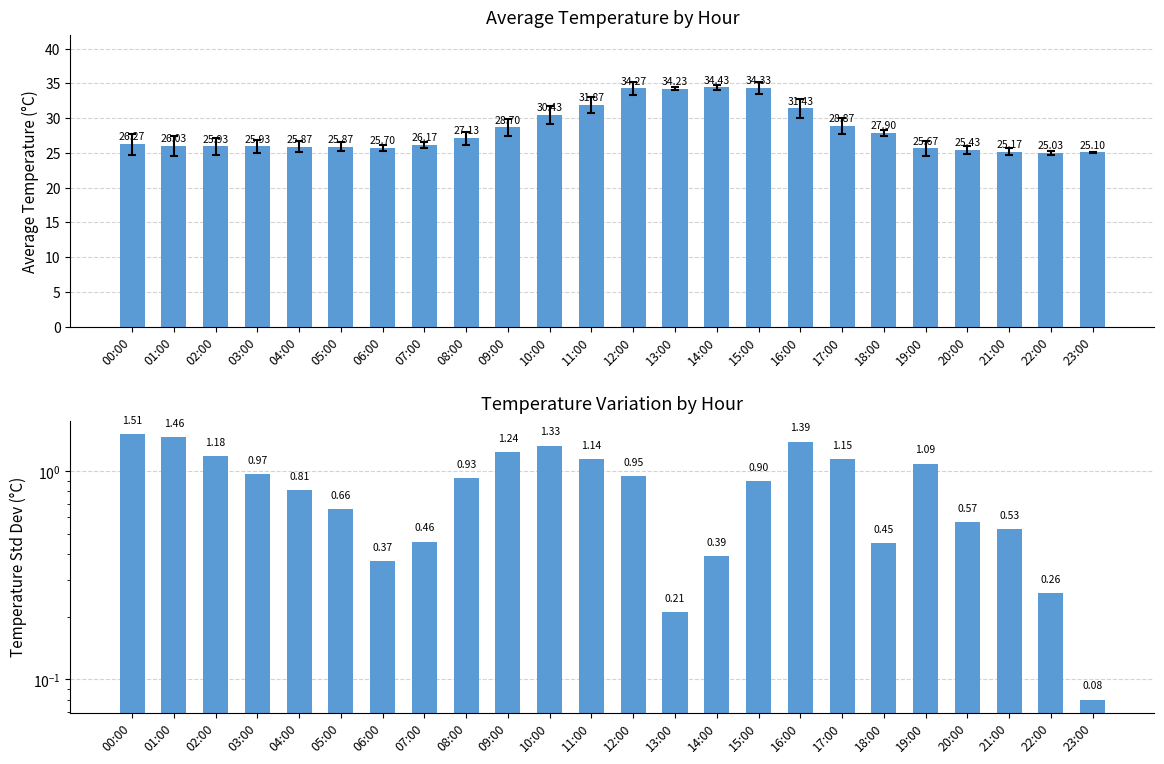

Is the value of std_temp at 06:00 greater than the value of avg_temp at 06:00?

No